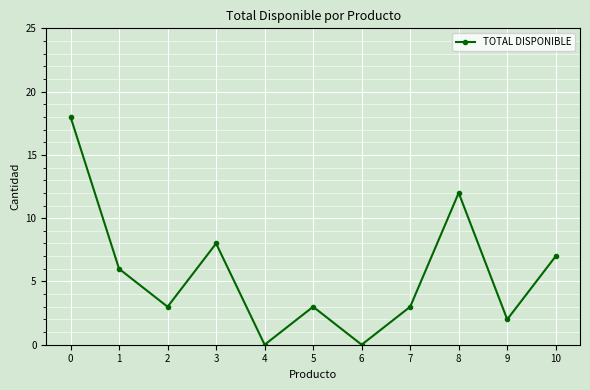

What is the approximate value at 10?

7